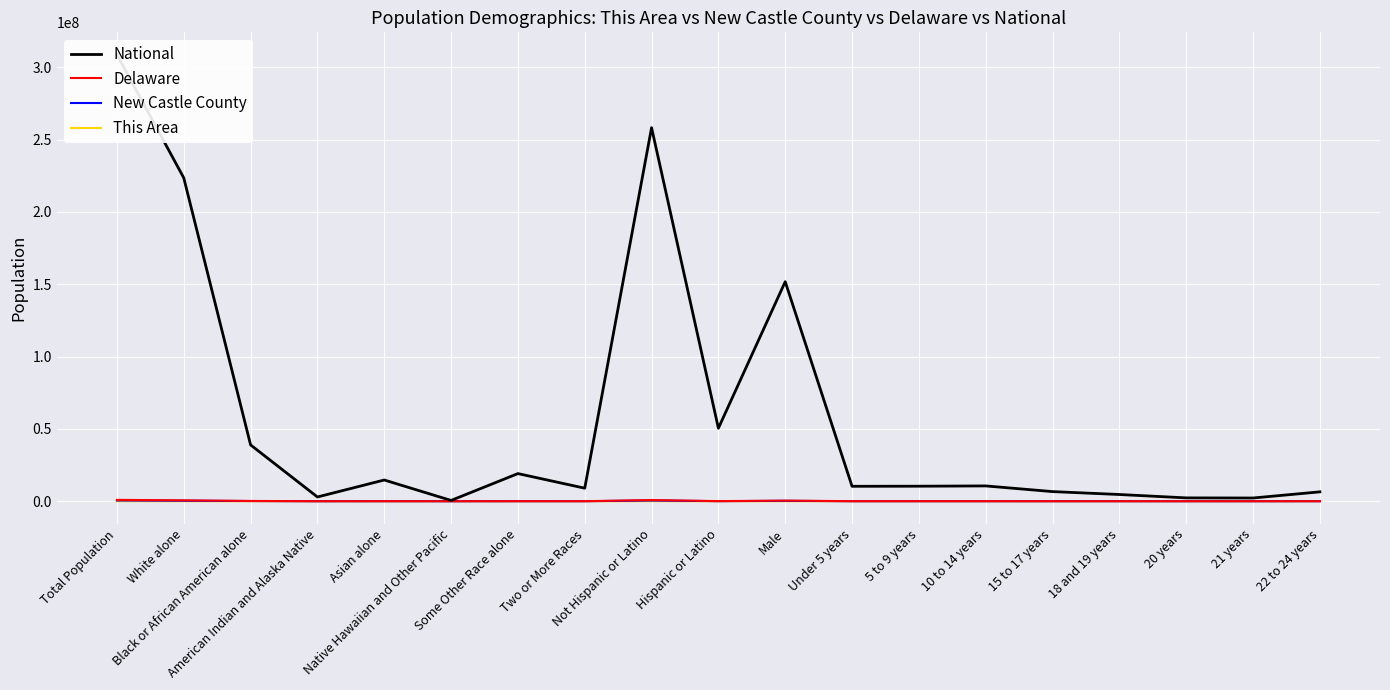

How many categories are shown in the chart?

19